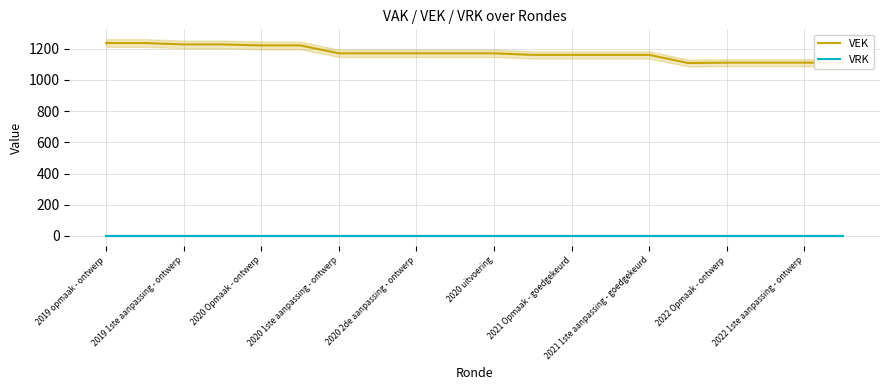

How many series are shown in this chart?

2